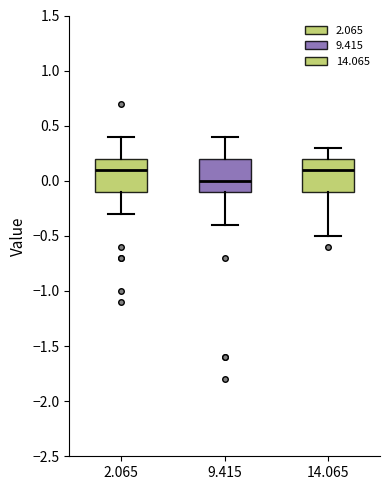

Where does the lower whisker of the box at x = 14.065 end on the y-axis? The values are not printed on the chart, so give them approximately, as read against the axis.

-0.5